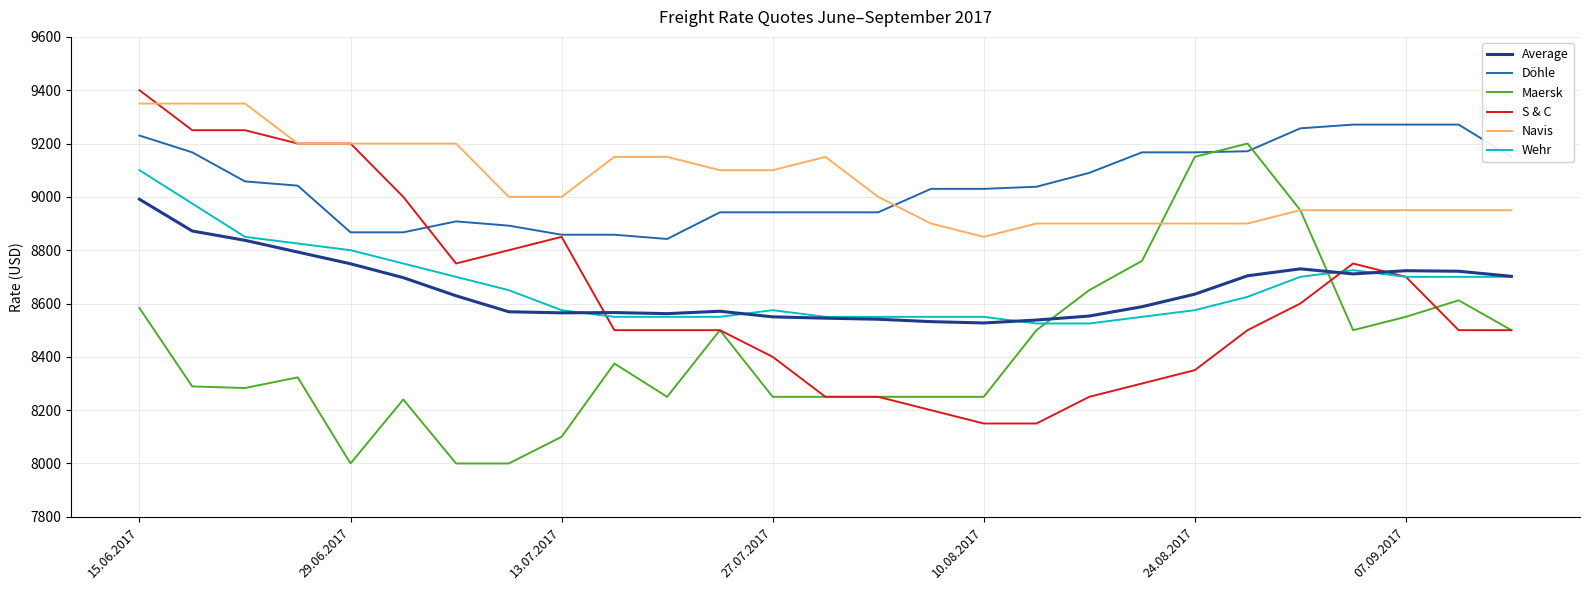

What is the difference between the second highest and second lowest values in the S & C series?

1100